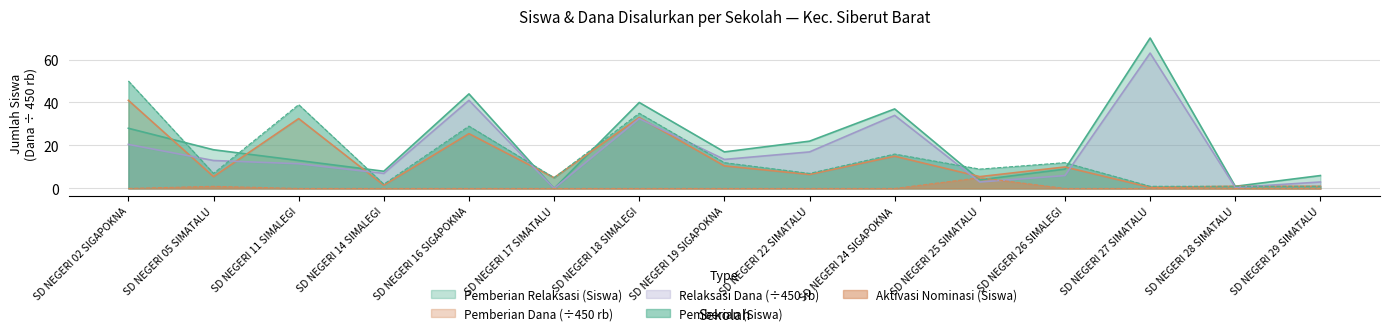

What is the label of the 1st point from the left?

SD NEGERI 02 SIGAPOKNA